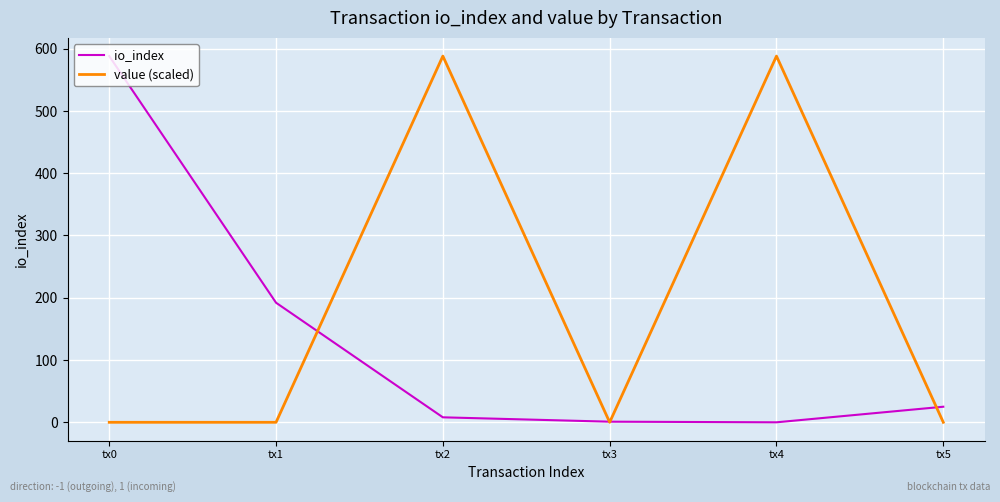

The value (scaled) series shows 0.0 at tx1. True or false?

True